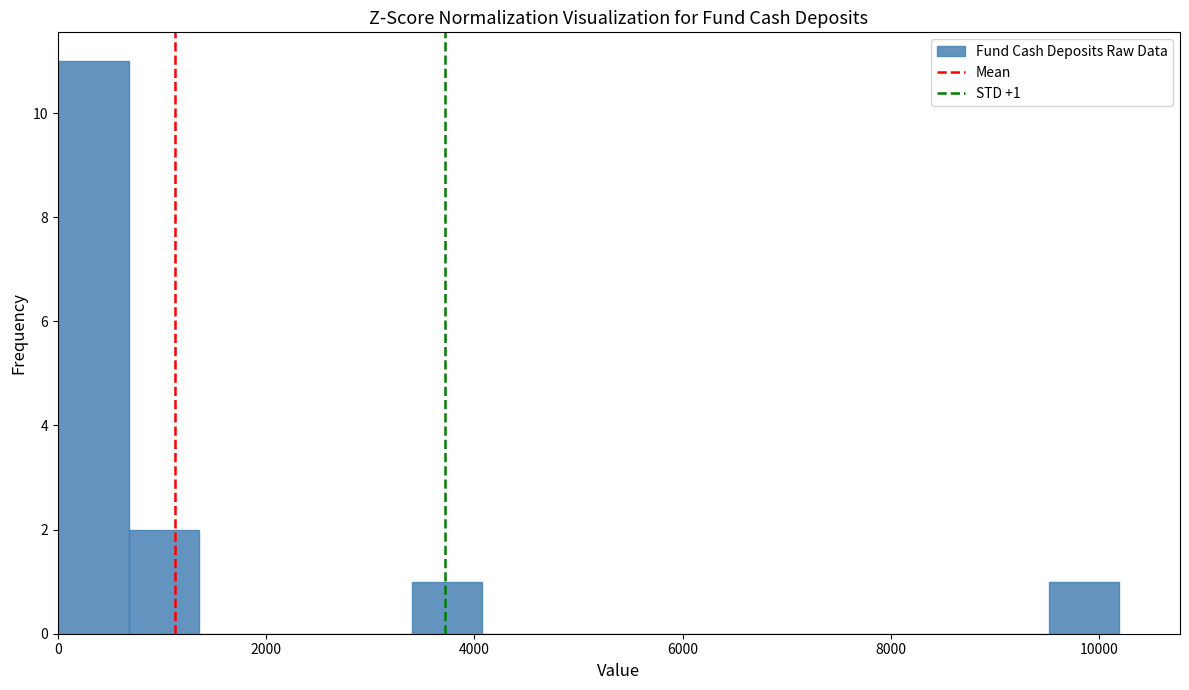

Around what value on the x-axis is the tallest bar? Give the approximate position of its centre, as read against the axis.

400